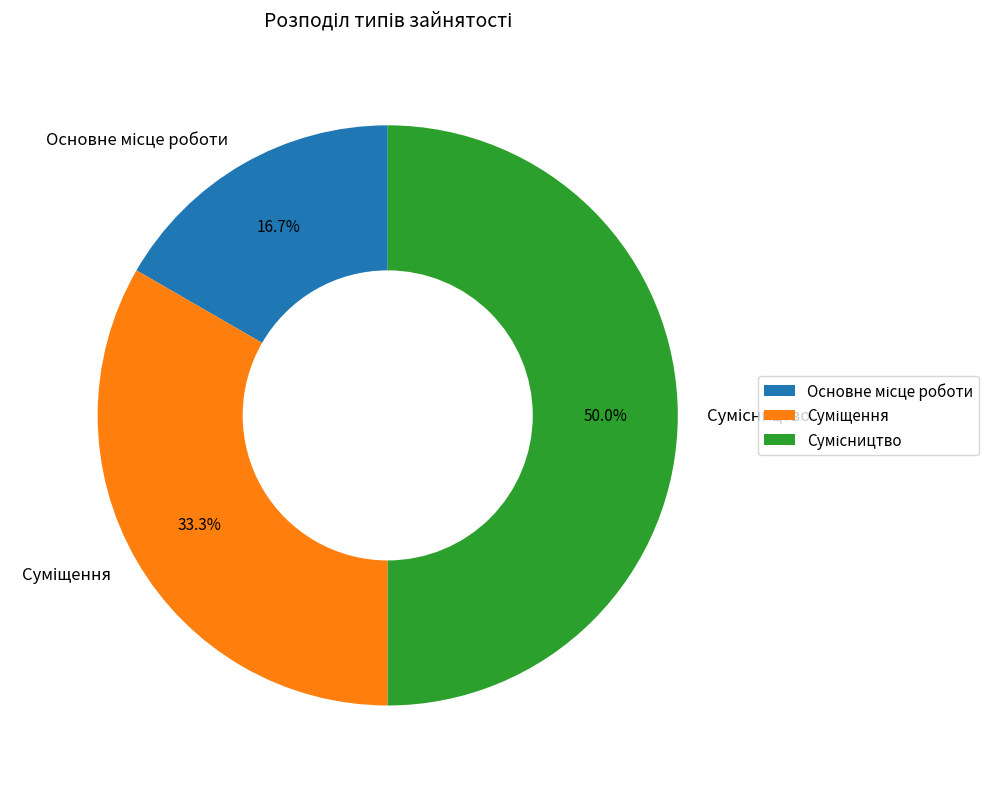

How many slices are in this pie chart?

3